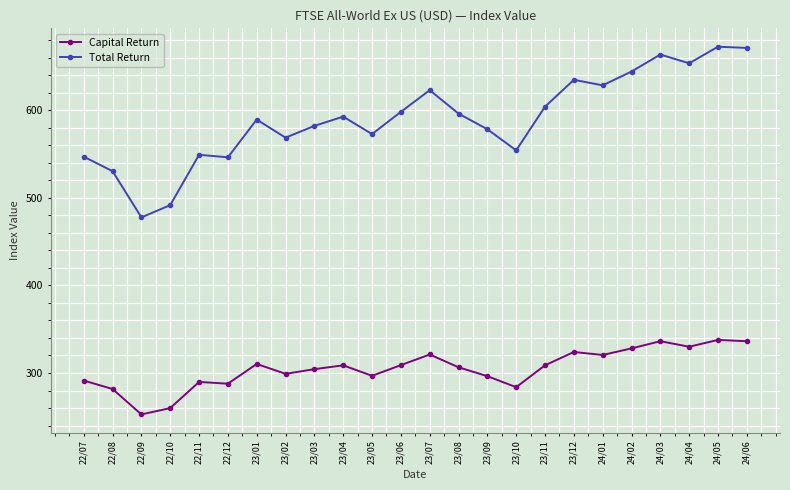

What is the maximum value shown in the chart?

672.4